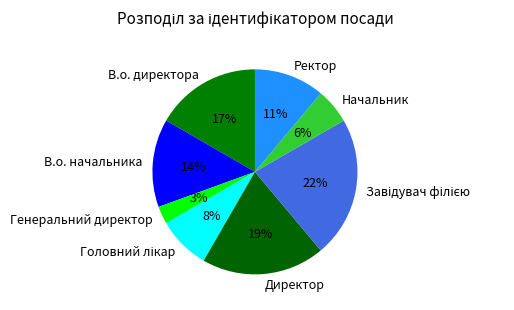

Which has a higher value, Начальник or В.о. начальника?

В.о. начальника